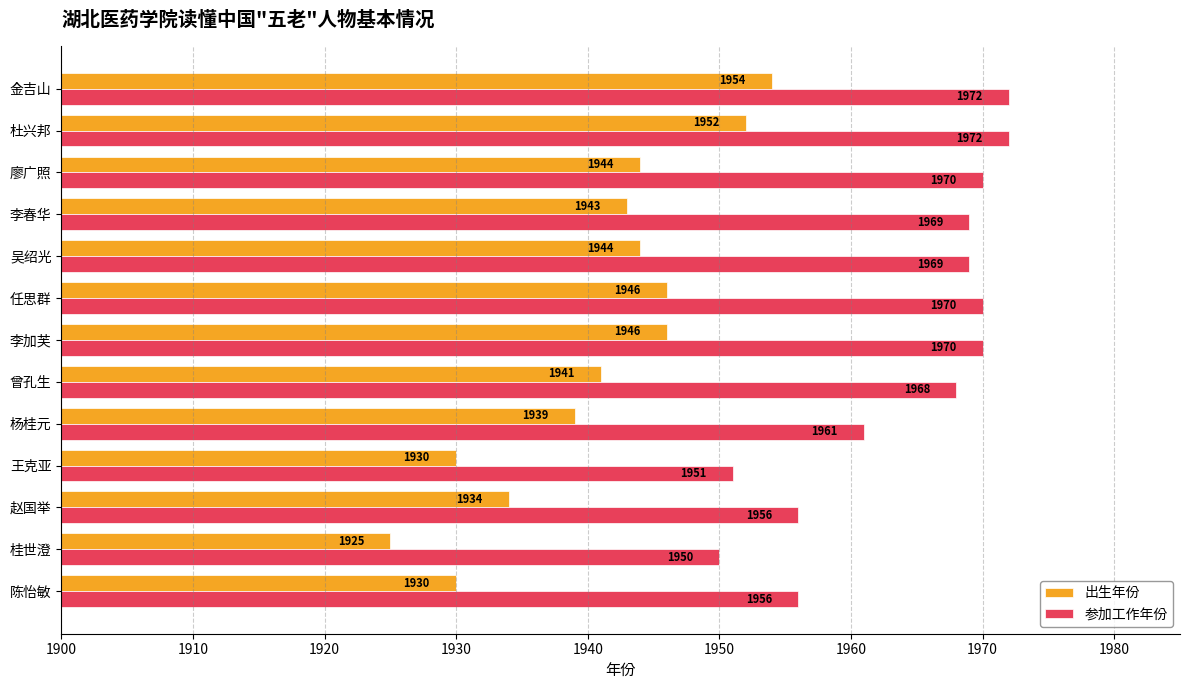

Which series has the largest range (max minus min)?

出生年份